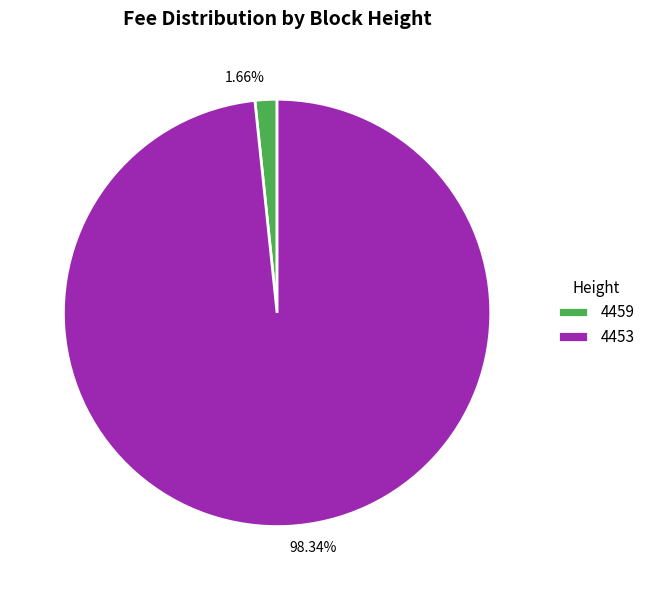

Between 4453 and 4459, which is larger?

4453